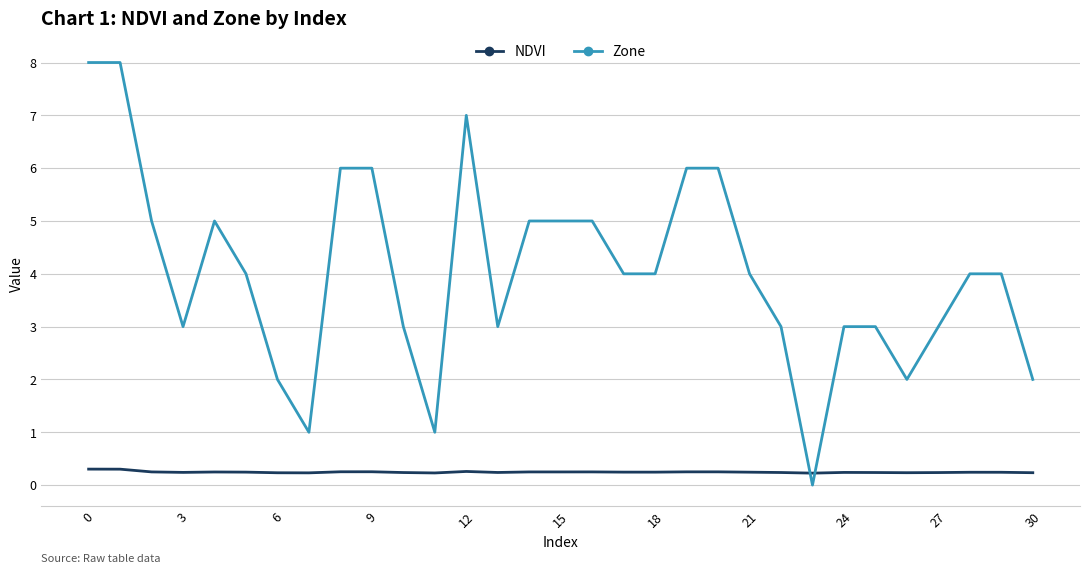

What is the value of the NDVI point at the 7th from the left?

0.2